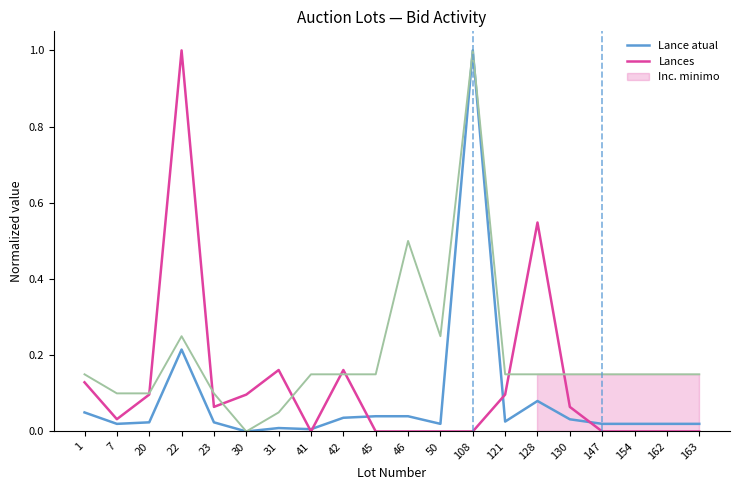

Does the chart have visible grid lines?

No